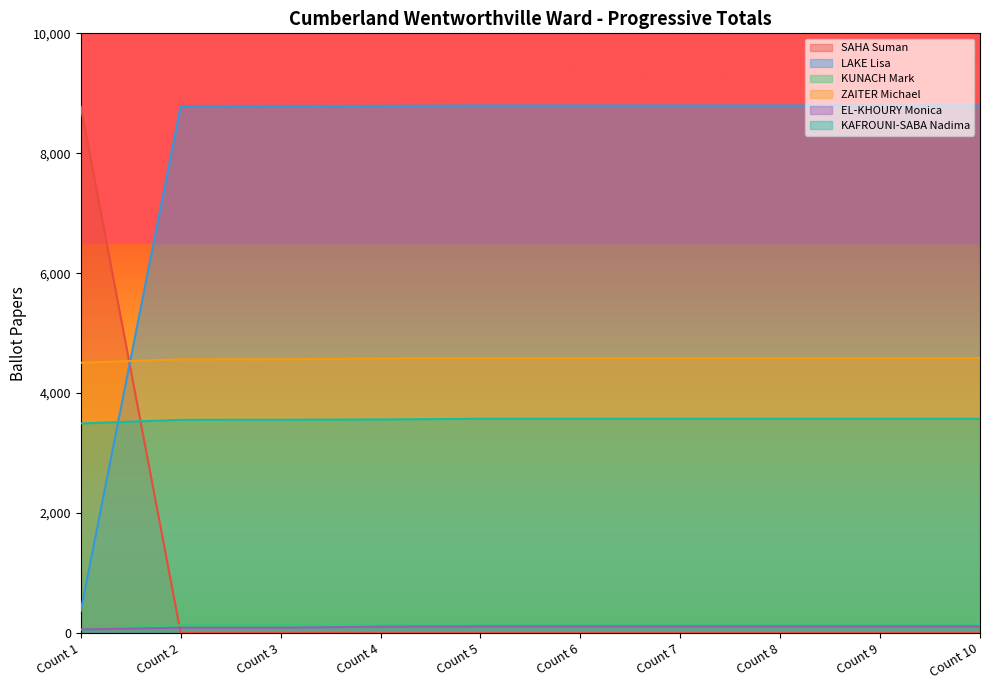

Which series changed the most between Count 5 and Count 6?

SAHA Suman